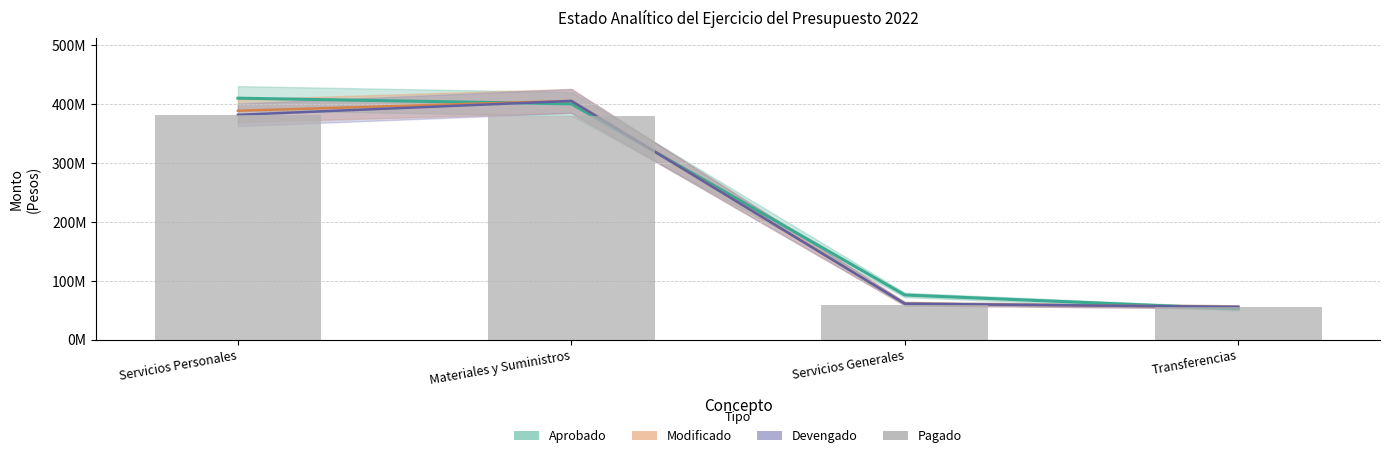

Which category has the highest value across all series?

Servicios Personales